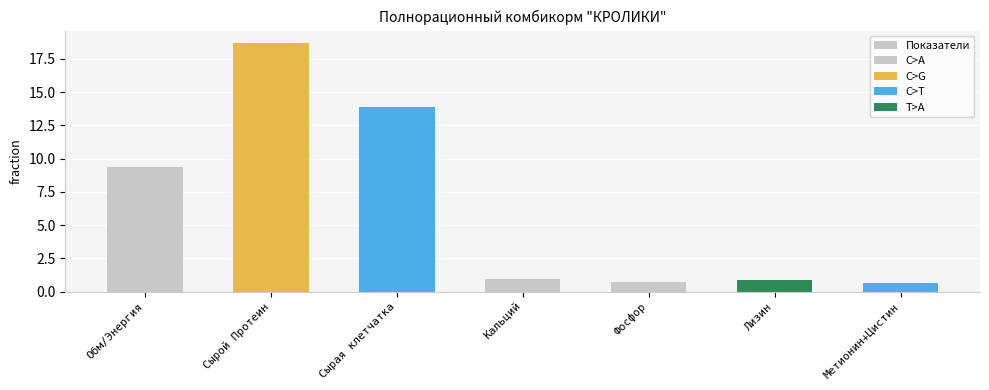

Which has a higher value, Метионин+Цистин or Кальций?

Кальций